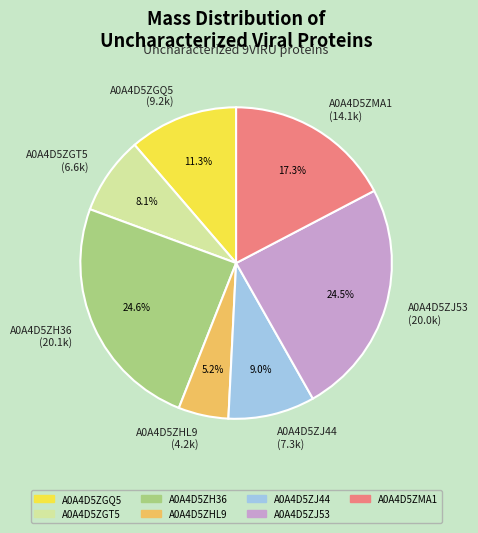

What percentage is the A0A4D5ZGQ5 slice, to the nearest percent?

11%